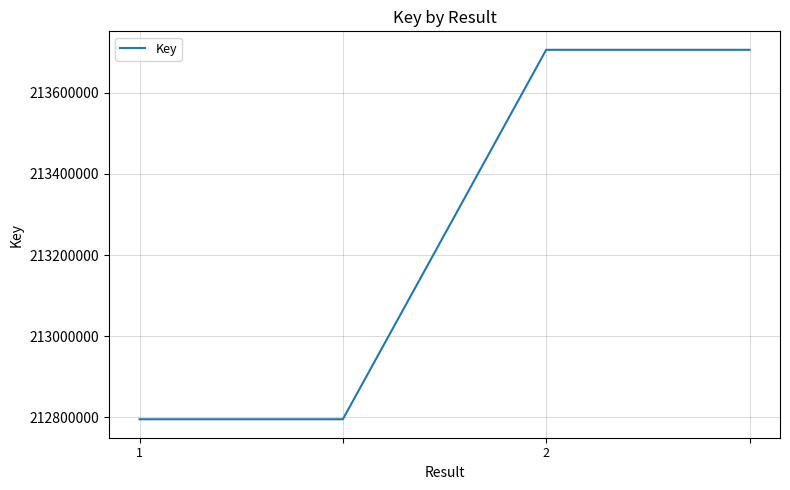

What is the maximum value shown in the chart?

213705637